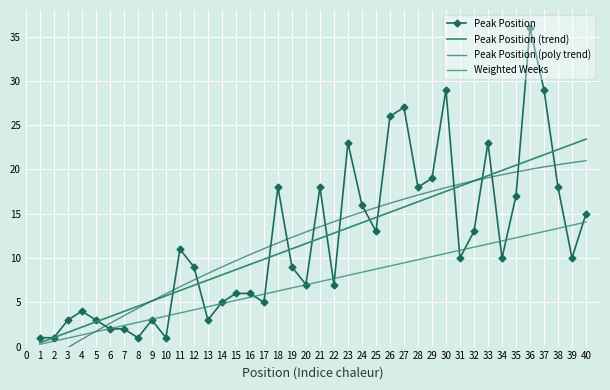

How many times do Peak Position (trend) and Peak Position (poly trend) cross each other?

2